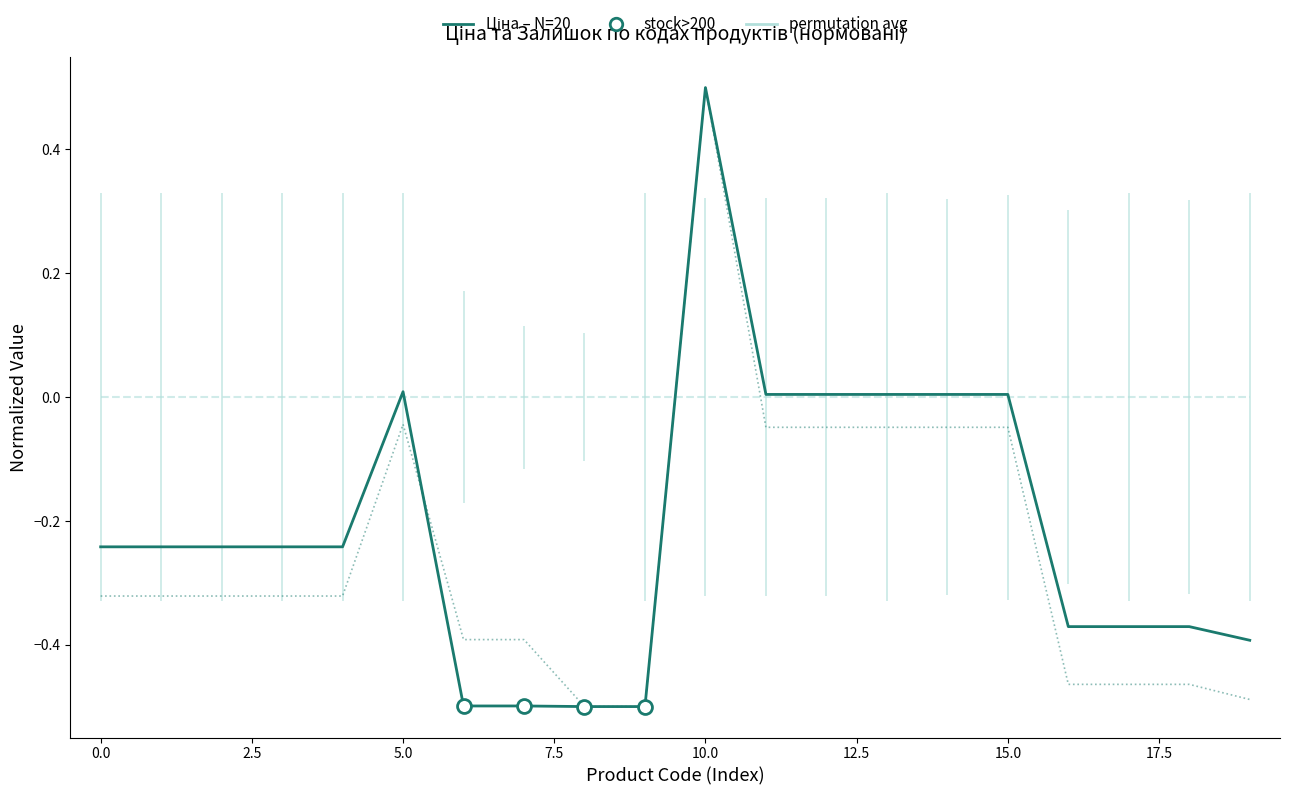

At which category is the sum across all series the highest?

10